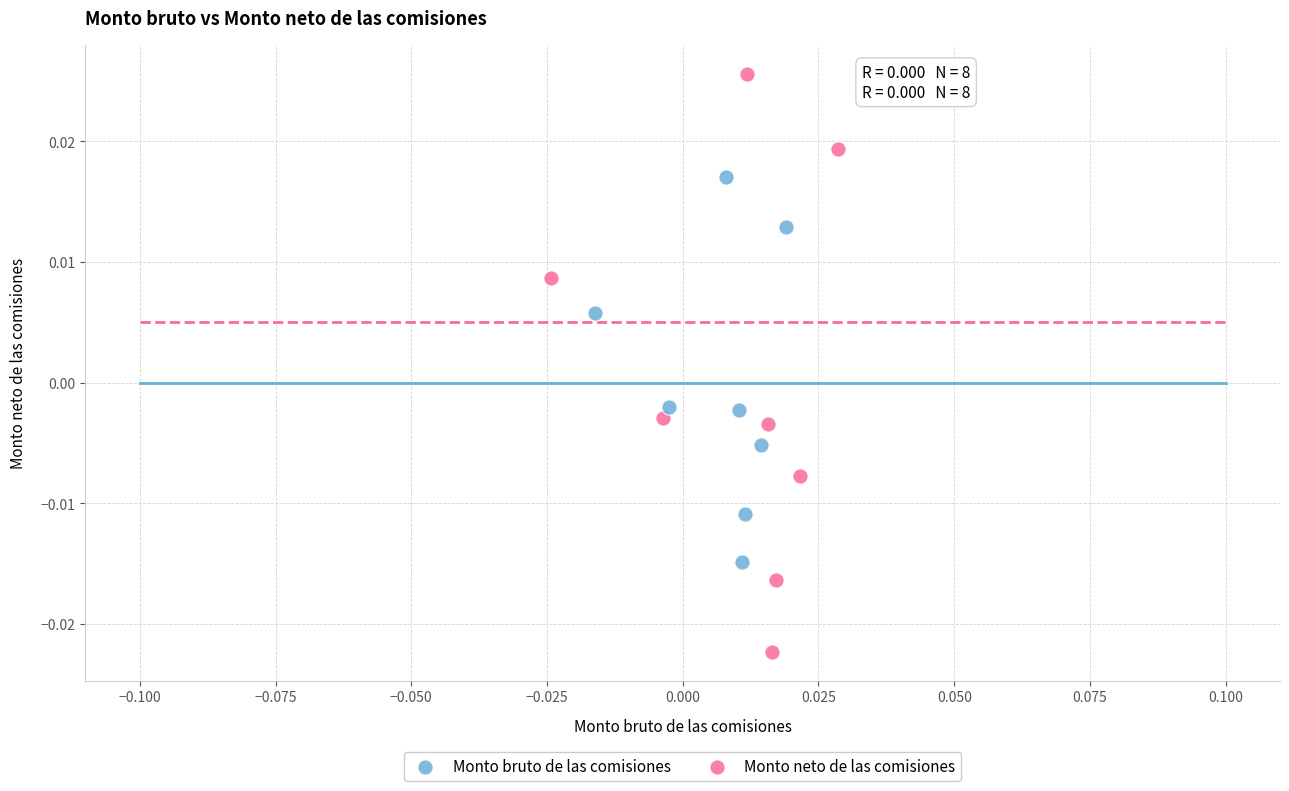

Which series reaches the minimum Y coordinate?

Monto neto de las comisiones